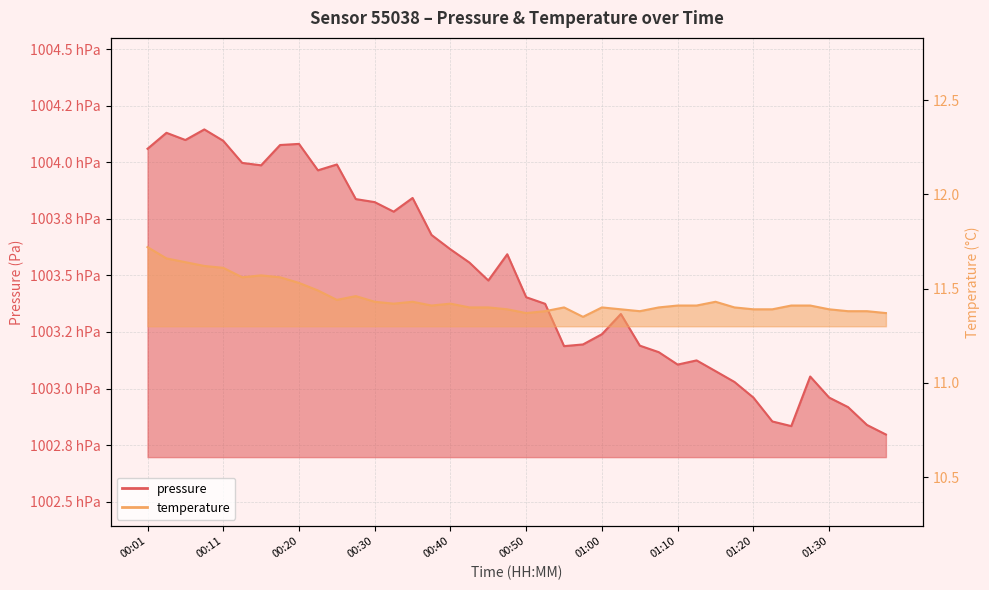

Reading left to right, what are all the values shown in this chart?

pressure: 100406.0	100413.1	100409.9	100414.6	100409.6	100399.8	100398.7	100407.7	100408.2	100396.5	100399.1	100383.8	100382.4	100378.2	100384.3	100367.9	100361.6	100355.7	100347.8	100359.4	100340.4	100337.5	100318.8	100319.5	100324.0	100333.0	100319.0	100316.1	100310.6	100312.4	100307.7	100302.9	100296.0	100285.4	100283.4	100305.3	100296.0	100291.8	100283.9	100279.7
temperature: 11.7	11.7	11.6	11.6	11.6	11.6	11.6	11.6	11.5	11.5	11.4	11.5	11.4	11.4	11.4	11.4	11.4	11.4	11.4	11.4	11.4	11.4	11.4	11.3	11.4	11.4	11.4	11.4	11.4	11.4	11.4	11.4	11.4	11.4	11.4	11.4	11.4	11.4	11.4	11.4